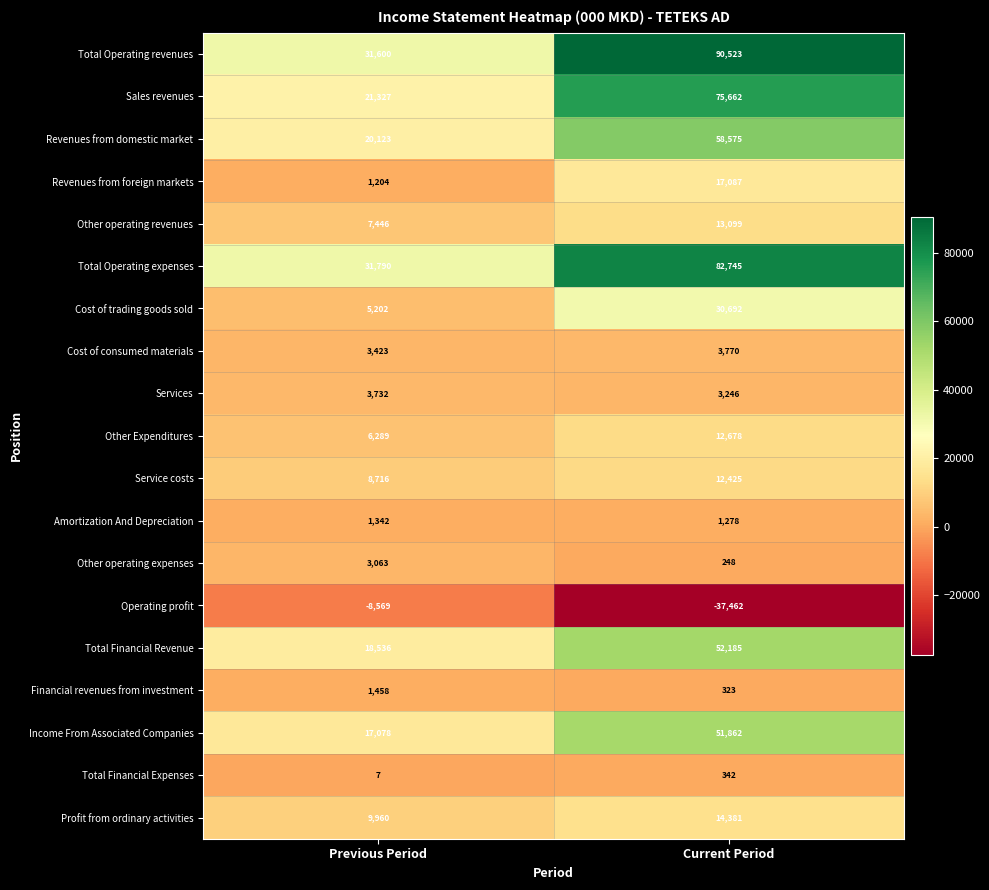

Rank the series at Current Period from lowest to highest value.

Operating profit, Other operating expenses, Financial revenues from investment, Total Financial Expenses, Amortization And Depreciation, Services, Cost of consumed materials, Service costs, Other Expenditures, Other operating revenues, Profit from ordinary activities, Revenues from foreign markets, Cost of trading goods sold, Income From Associated Companies, Total Financial Revenue, Revenues from domestic market, Sales revenues, Total Operating expenses, Total Operating revenues